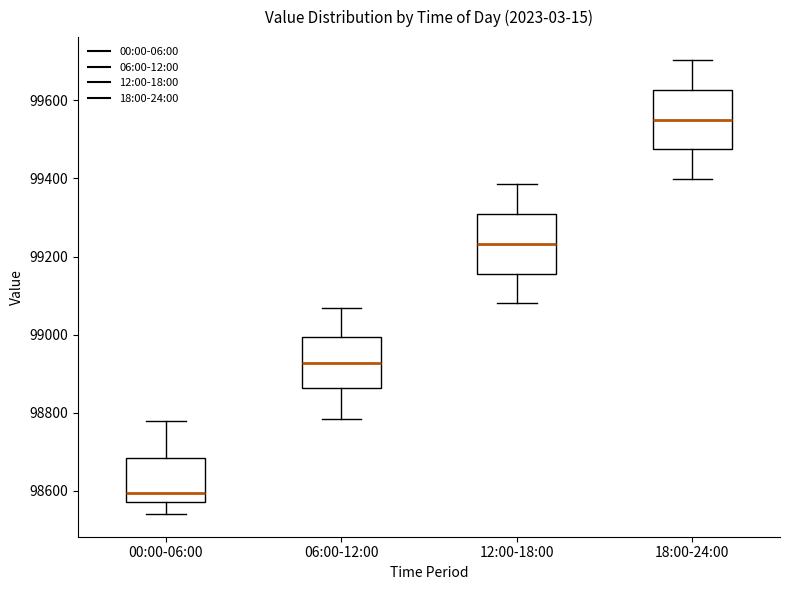

Reading left to right, transcribe this box plot: for each box, give where its median line is, the range the box spans, and where its two whiskers end, as read against the y-axis. The values are not printed on the chart, so give them approximately, as read against the axis.

00:00-06:00: median 98600, box 98580 to 98680, whiskers 98540 to 98780
06:00-12:00: median 98920, box 98860 to 99000, whiskers 98780 to 99060
12:00-18:00: median 99240, box 99160 to 99300, whiskers 99080 to 99380
18:00-24:00: median 99560, box 99480 to 99620, whiskers 99400 to 99700